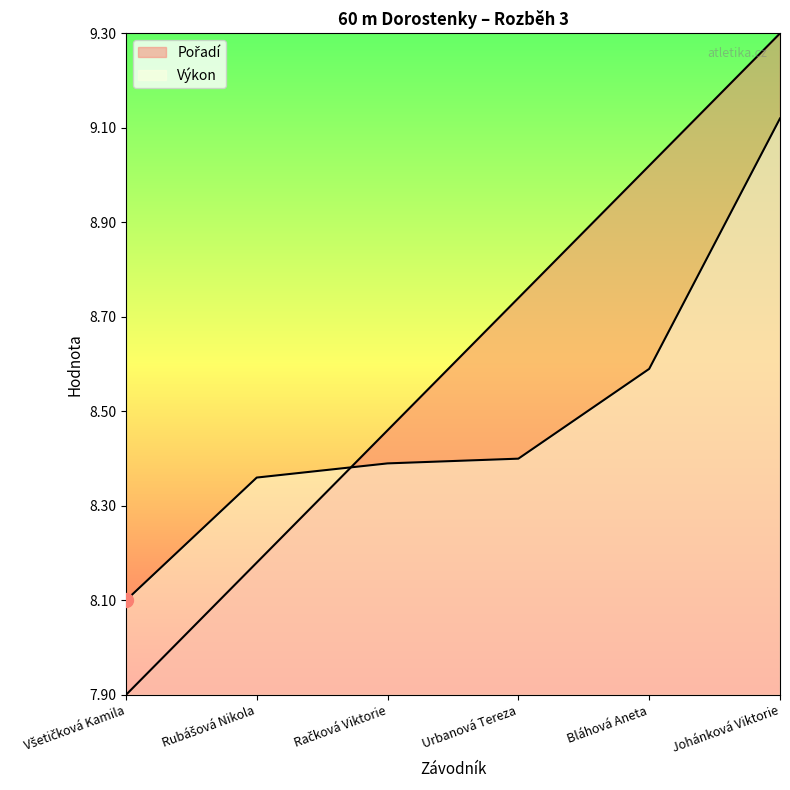

At which category does the chart reach its minimum across all series?

Všetičková Kamila